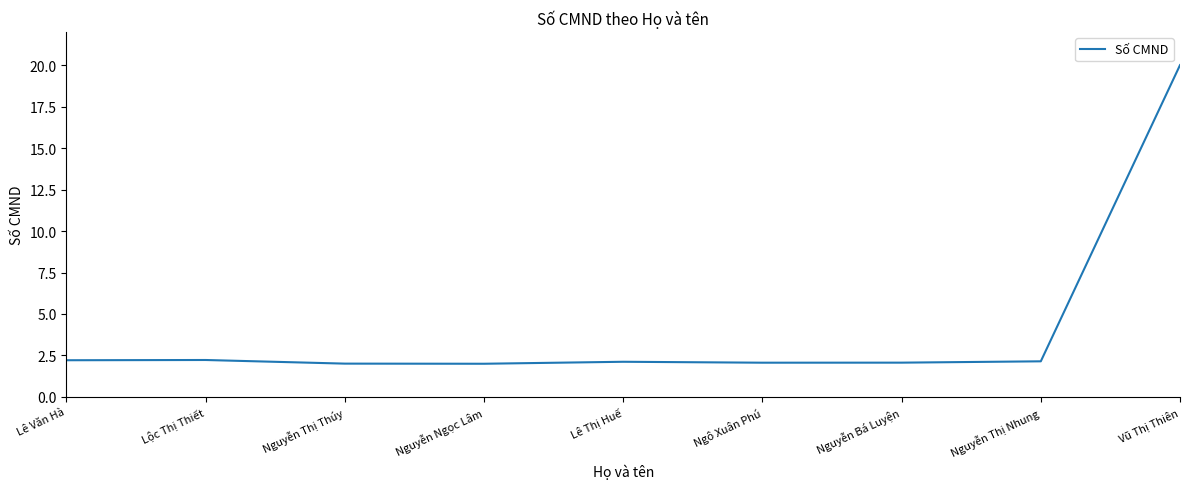

What is the ratio of the value at Lộc Thị Thiết to the value at Ngô Xuân Phú?

1.1